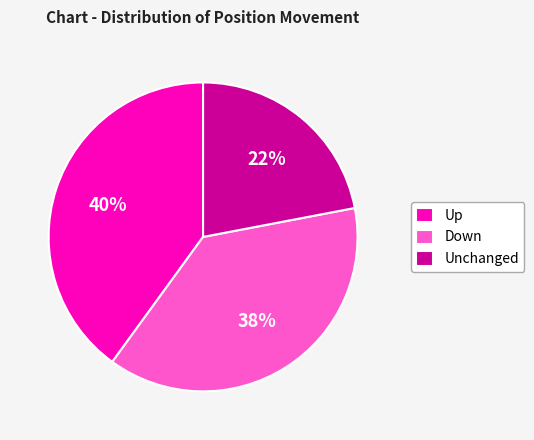

Is Unchanged the majority of the pie?

No